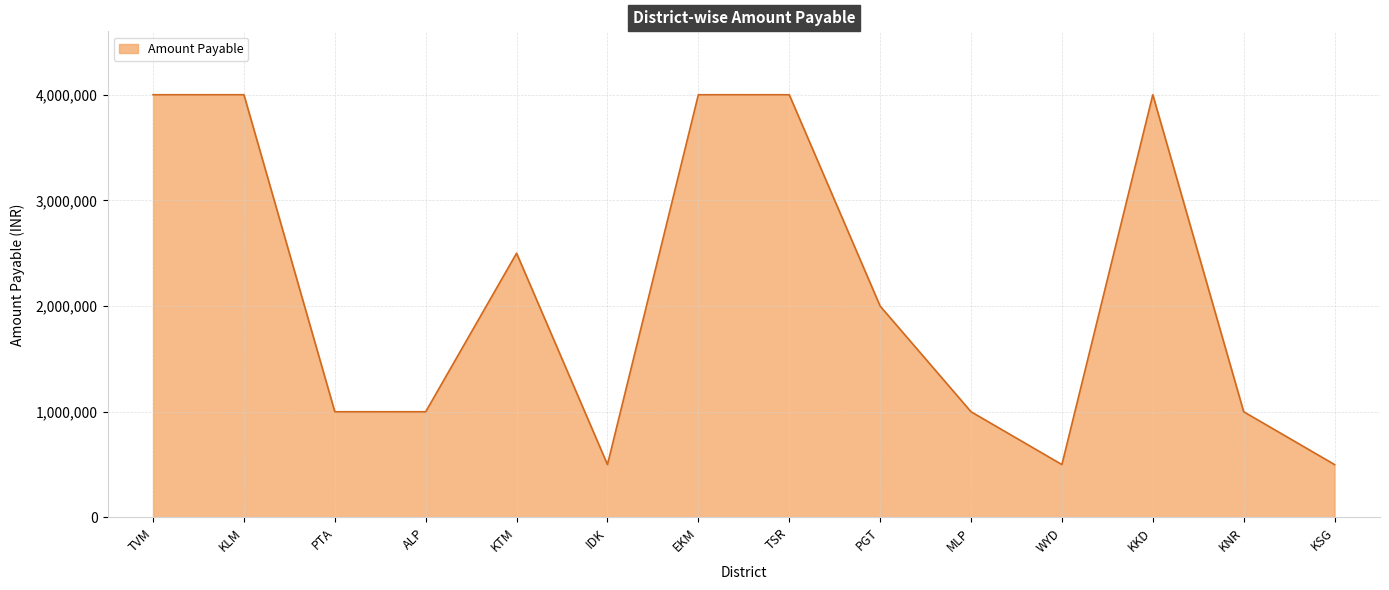

At which label does the data first exceed 2000000?

TVM